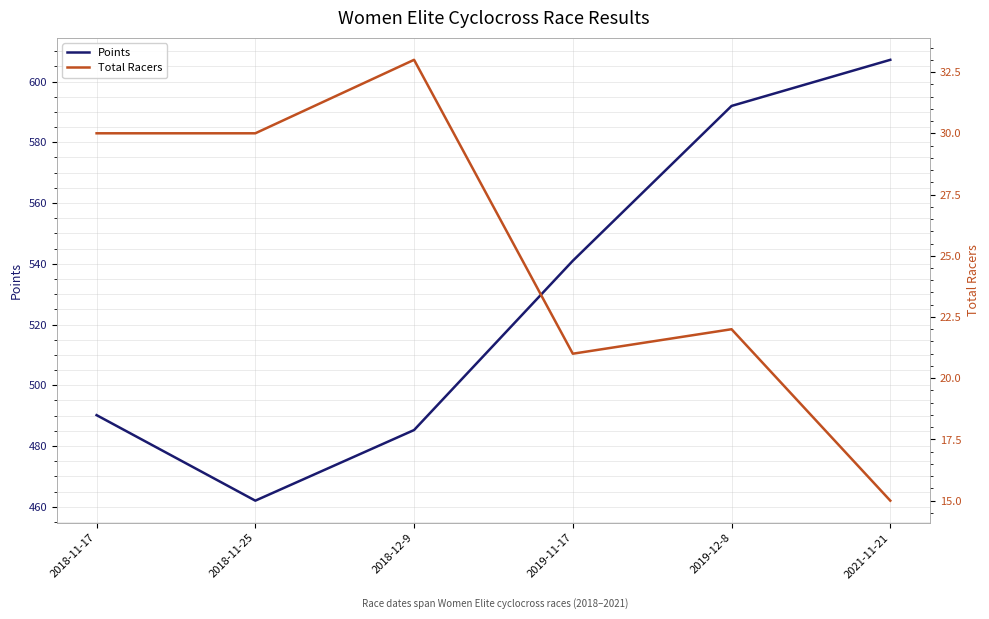

What is the difference between the maximum and minimum values in the Points series?

145.1